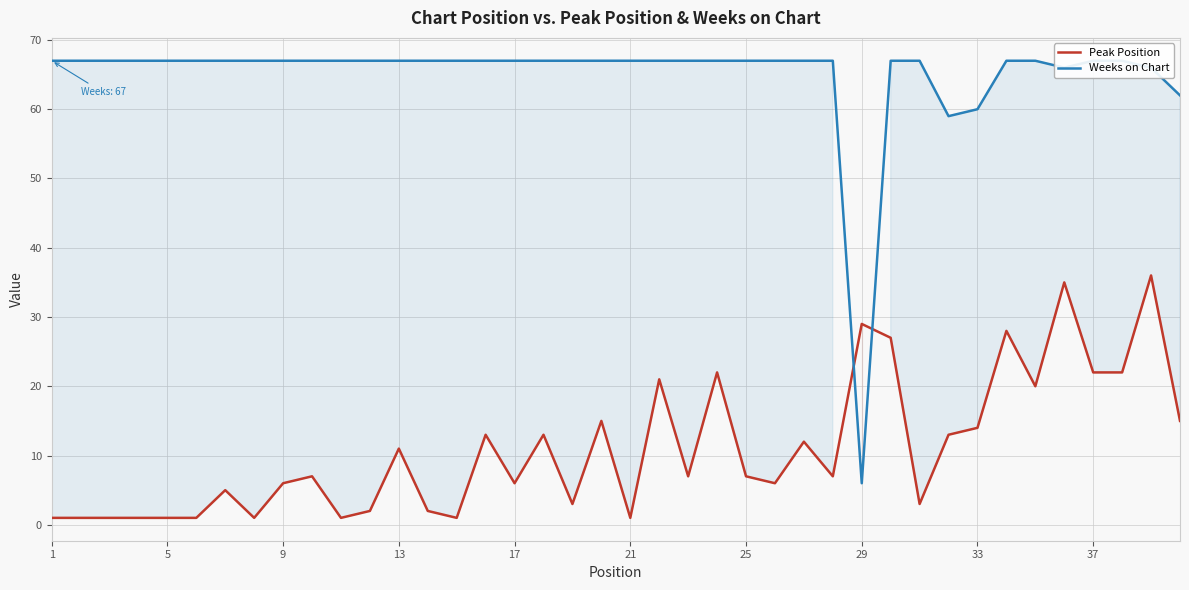

What is the maximum value shown in the chart?

67